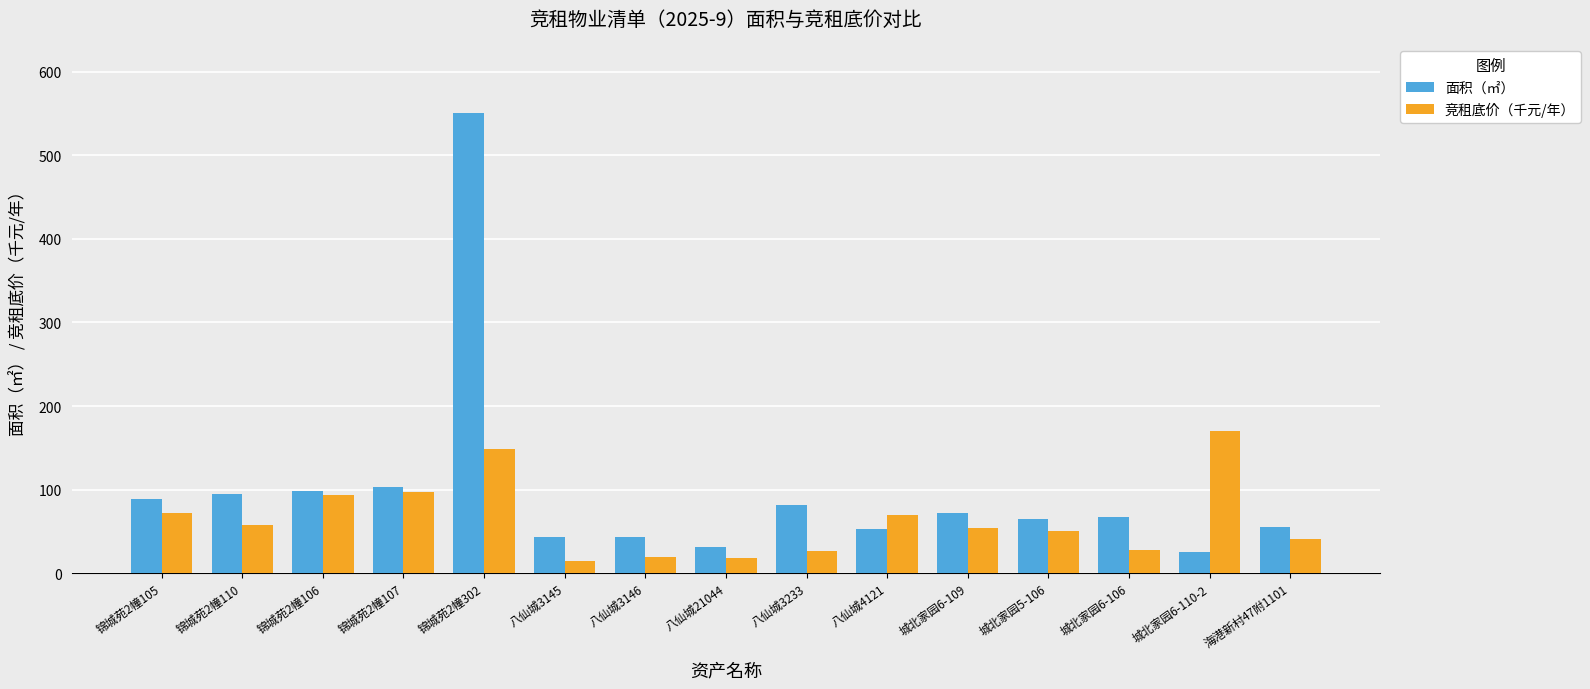

What is the total value across all series at 城北家园5-106?

115.8